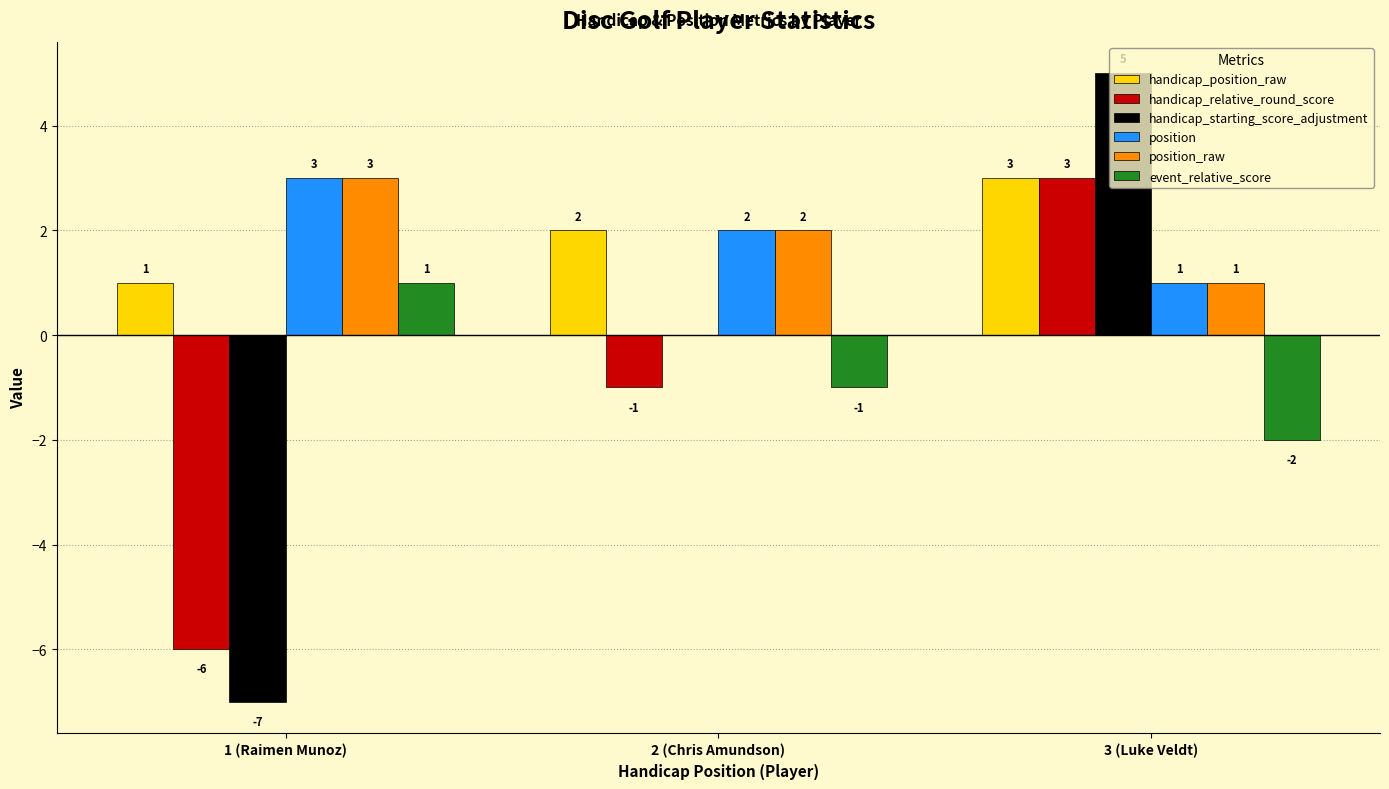

Between 2 (Chris Amundson) and 3 (Luke Veldt), which series saw the biggest shift?

handicap_starting_score_adjustment